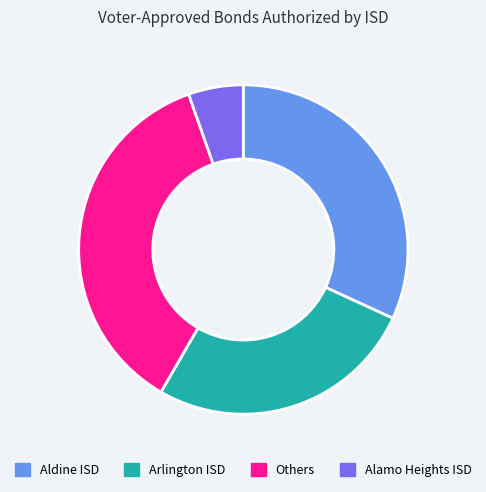

Is Aldine ISD the majority of the pie?

No